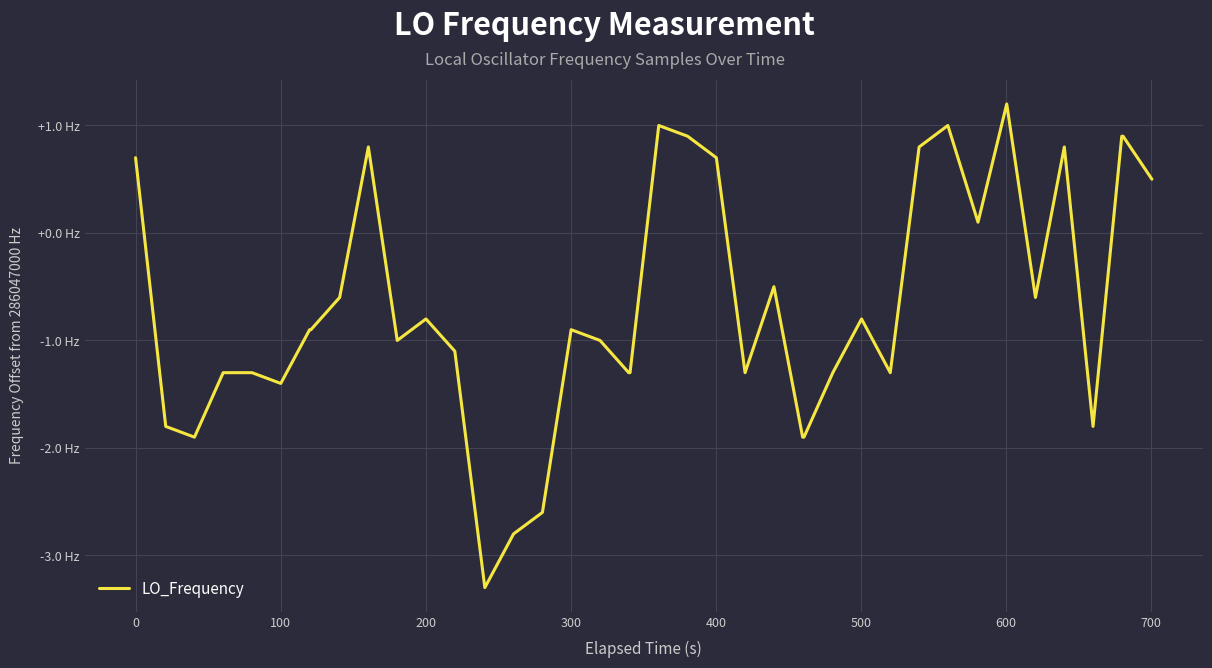

Does the chart display data point markers on the line(s)?

No